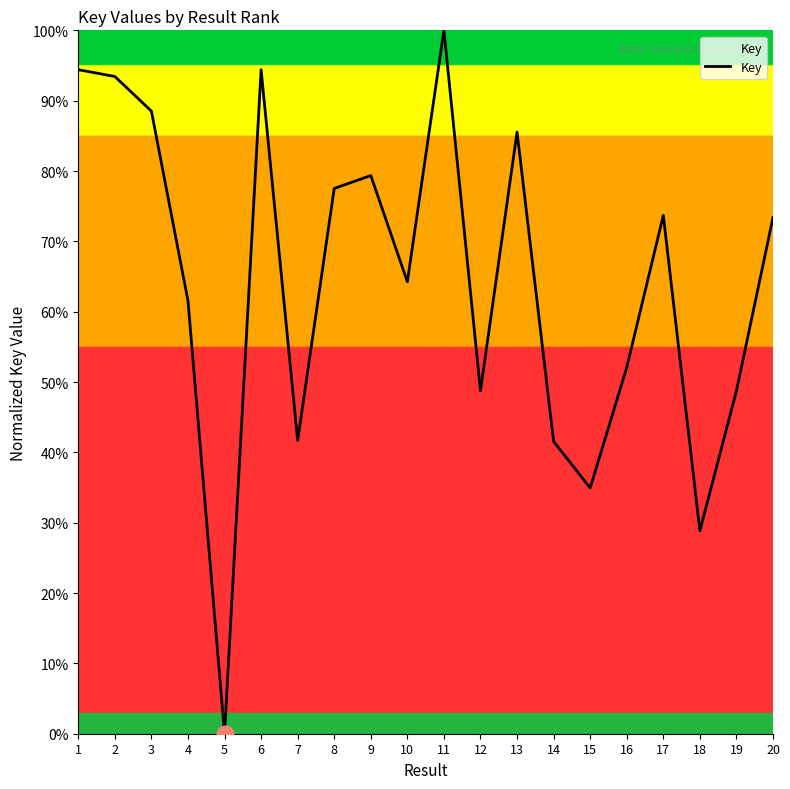

What is the approximate value at 7?

41.7